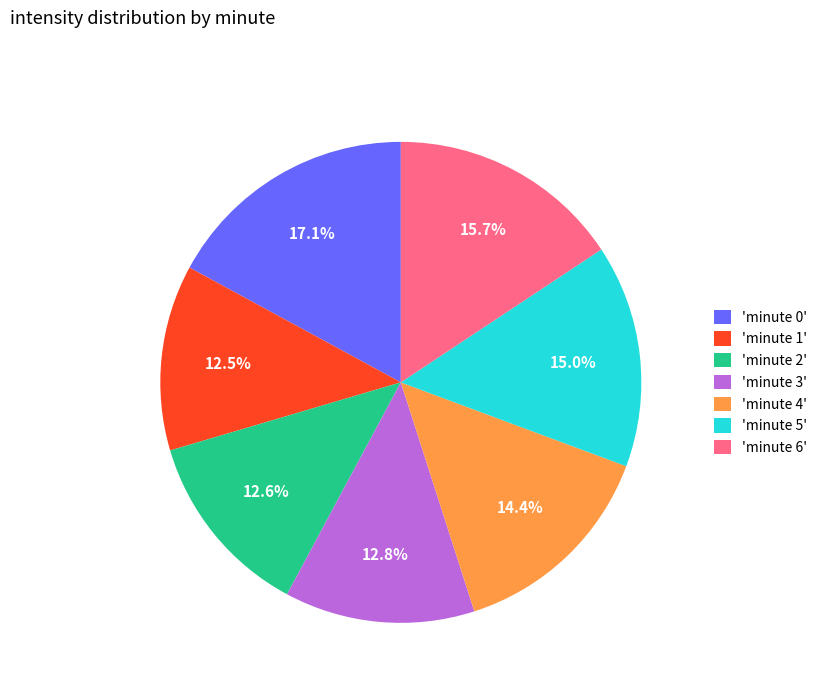

To the nearest percent, what is the average slice percentage?

14%